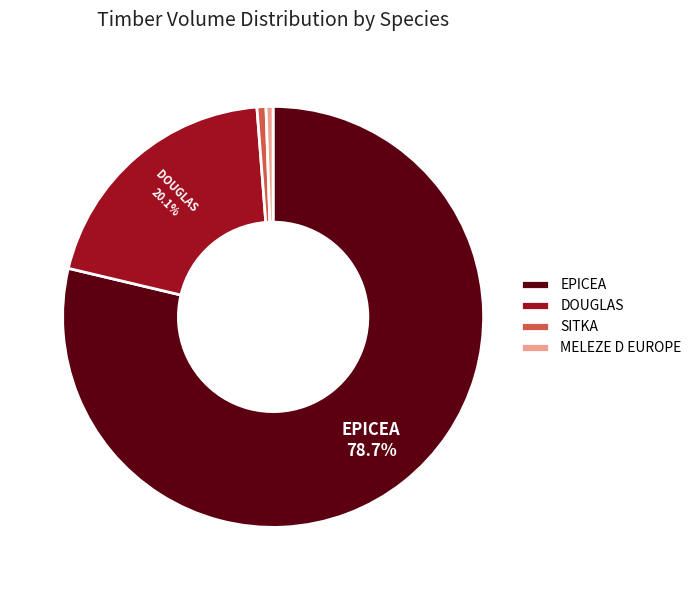

Is there any slice that represents more than half of the pie?

Yes